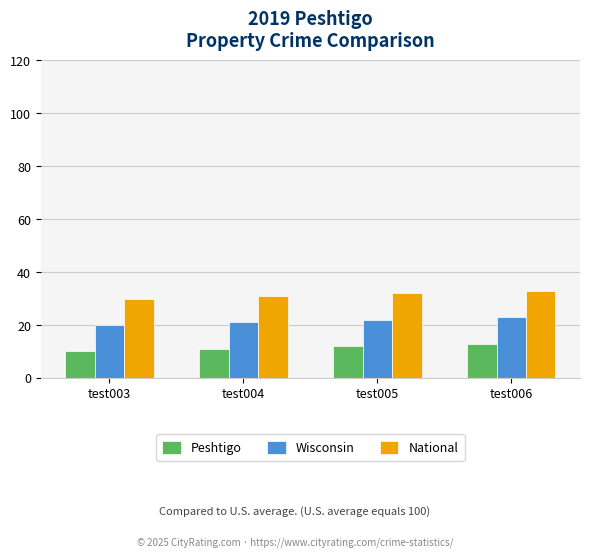

What is the minimum value for National?

30